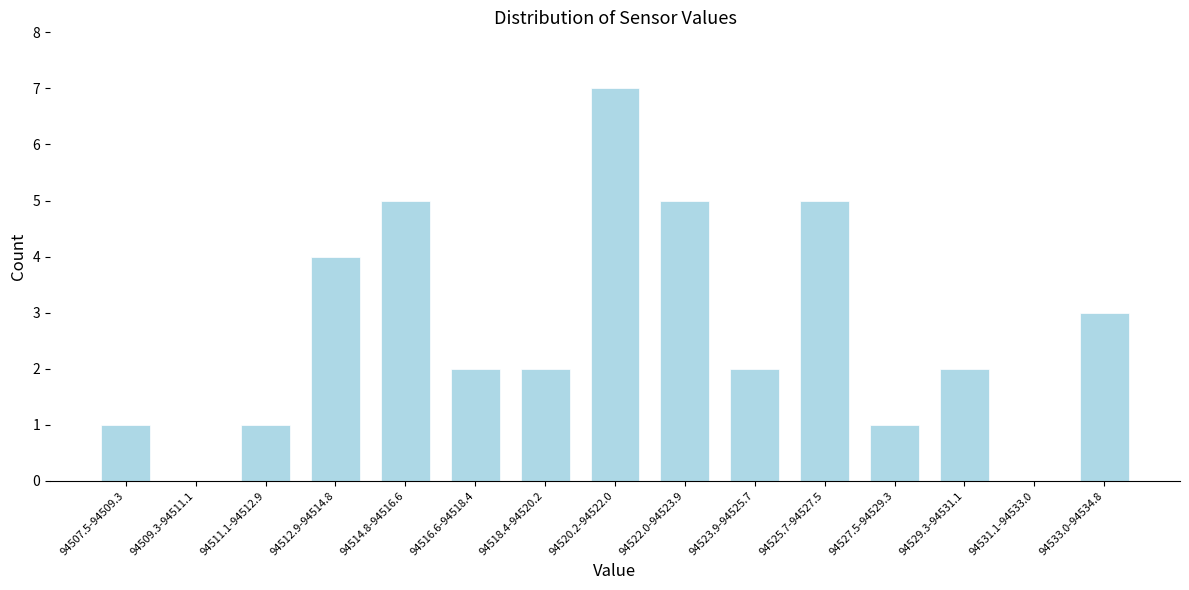

Reading right to left, transcribe all the data shown in this chart.

94533.0-94534.8=3	94531.1-94533.0=0	94529.3-94531.1=2	94527.5-94529.3=1	94525.7-94527.5=5	94523.9-94525.7=2	94522.0-94523.9=5	94520.2-94522.0=7	94518.4-94520.2=2	94516.6-94518.4=2	94514.8-94516.6=5	94512.9-94514.8=4	94511.1-94512.9=1	94509.3-94511.1=0	94507.5-94509.3=1